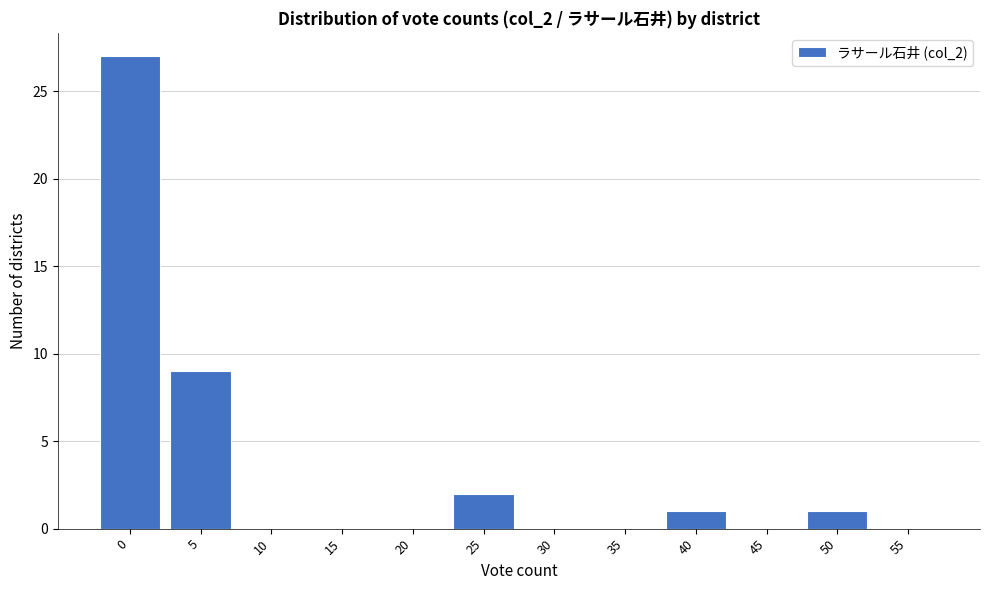

What is the maximum value shown in the chart?

27